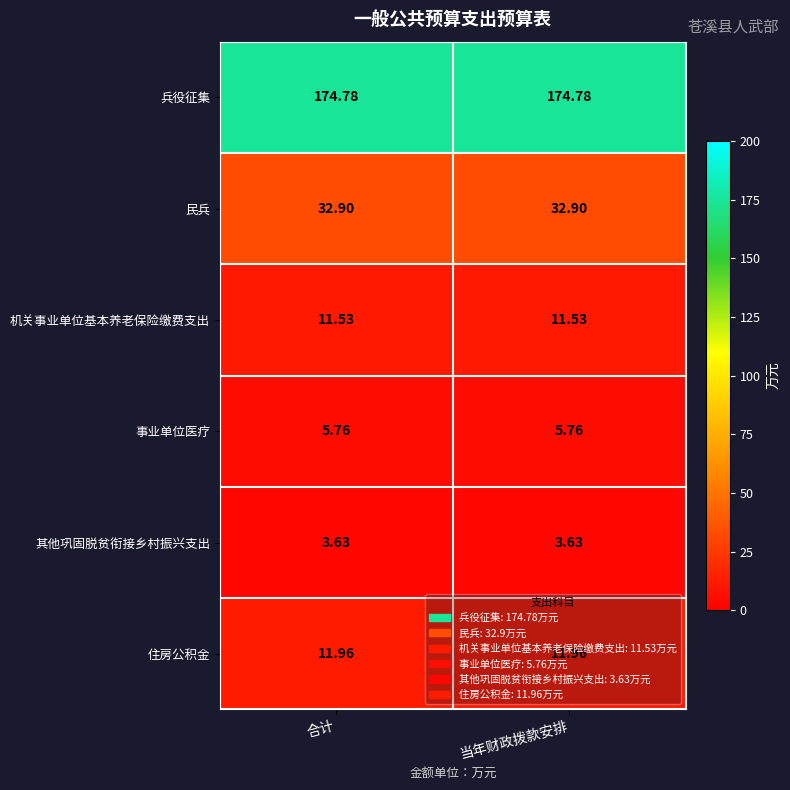

How many series are shown in this chart?

6